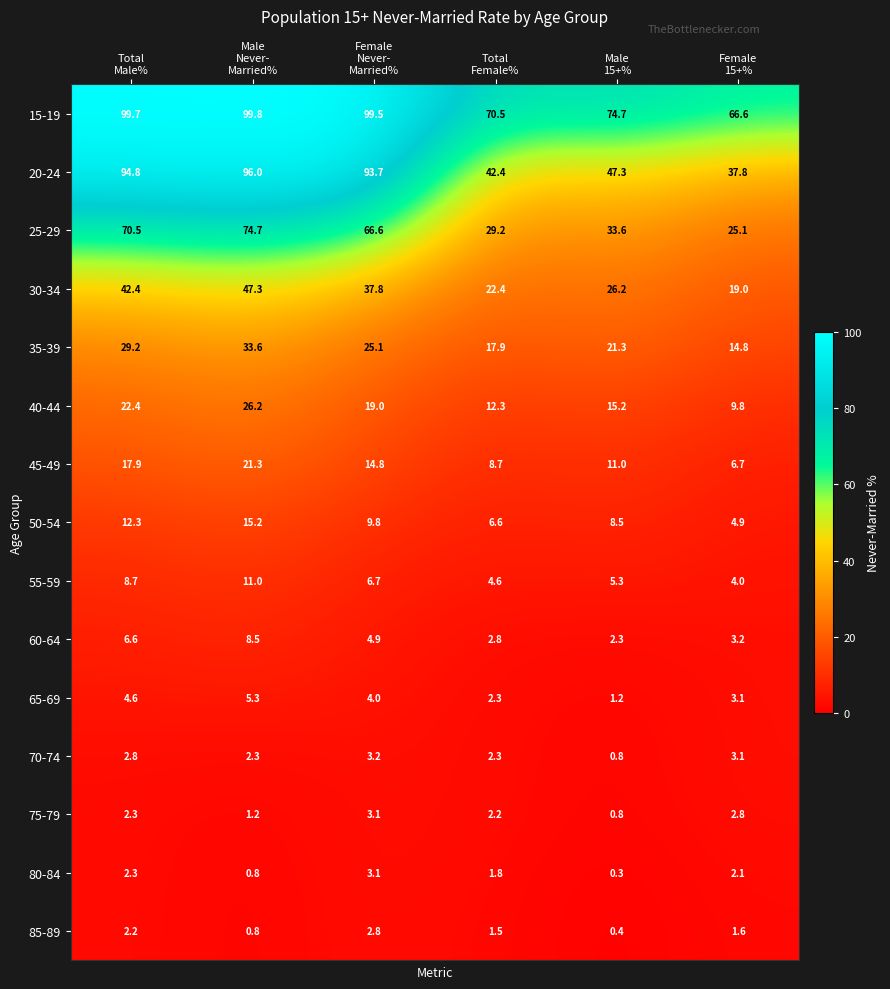

What is the difference between the highest and lowest values at Female
Never-
Married%?

96.7